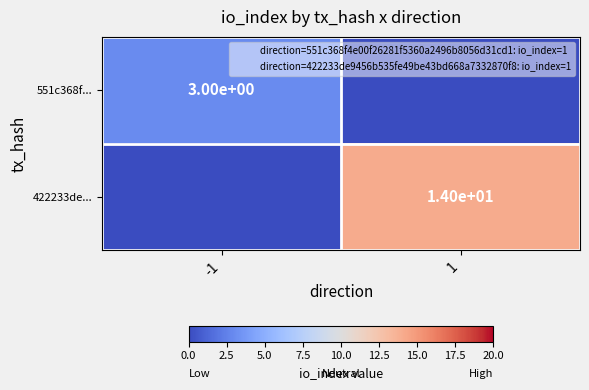

Is the value of 422233de... at 1 greater than the value of 551c368f... at 1?

Yes